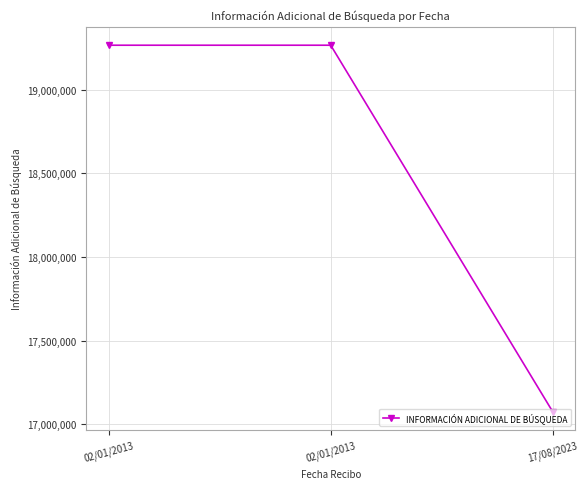

Reading left to right, list all the values displayed in this chart.

02/01/2013=19265473	02/01/2013=19265473	17/08/2023=17073150